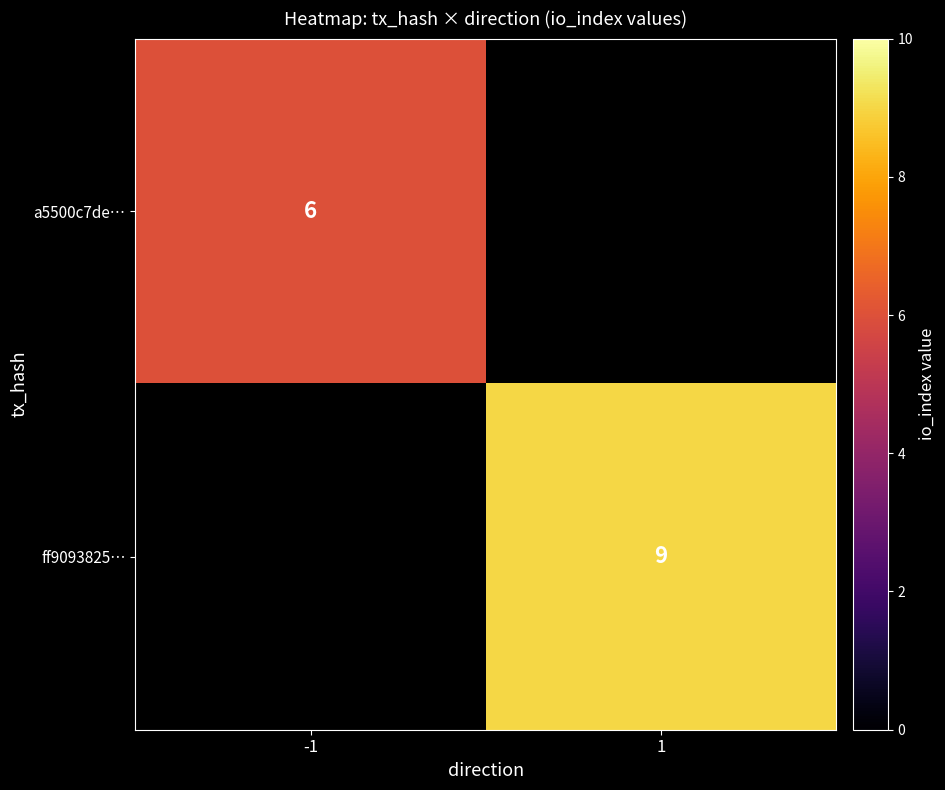

Is it true that ff9093825… equals 5 at 1?

False